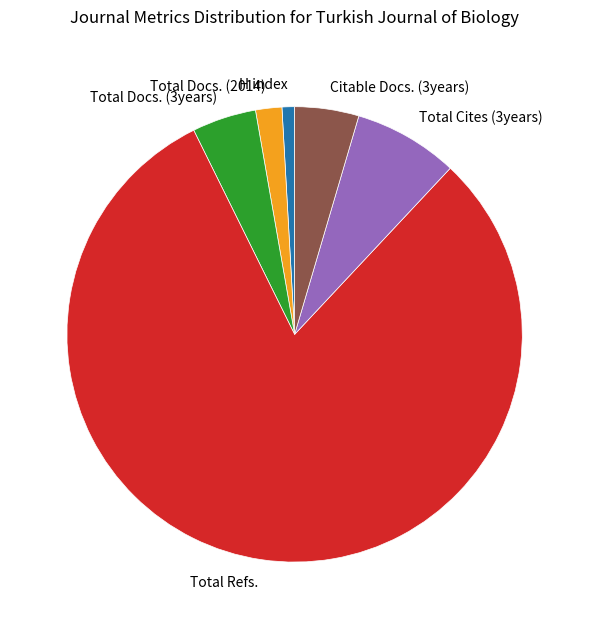

What is the ratio of the value at Total Docs. (2014) to the value at Total Docs. (3years)?

0.4